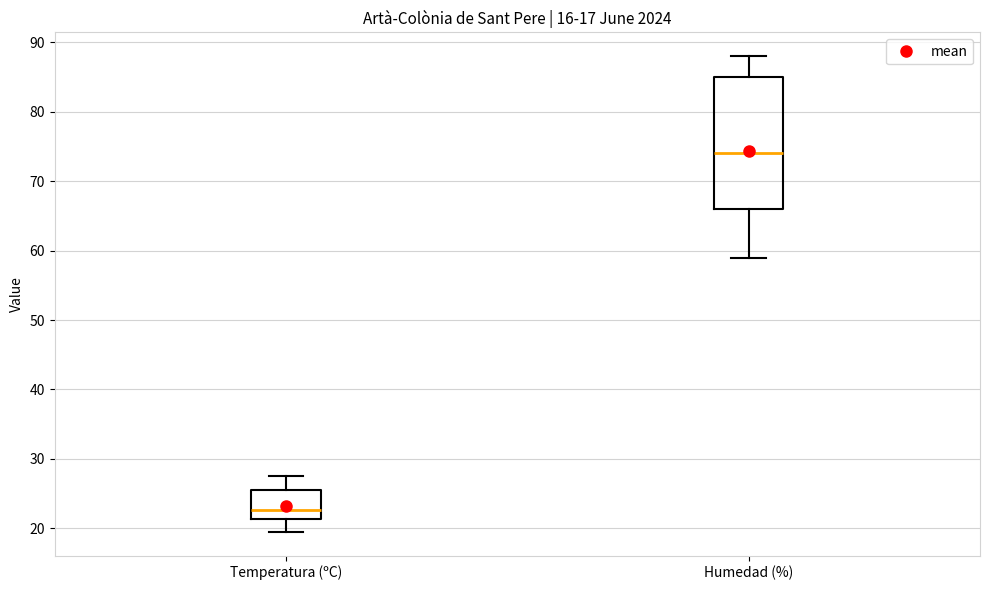

Which box has the highest median line?

Humedad (%)